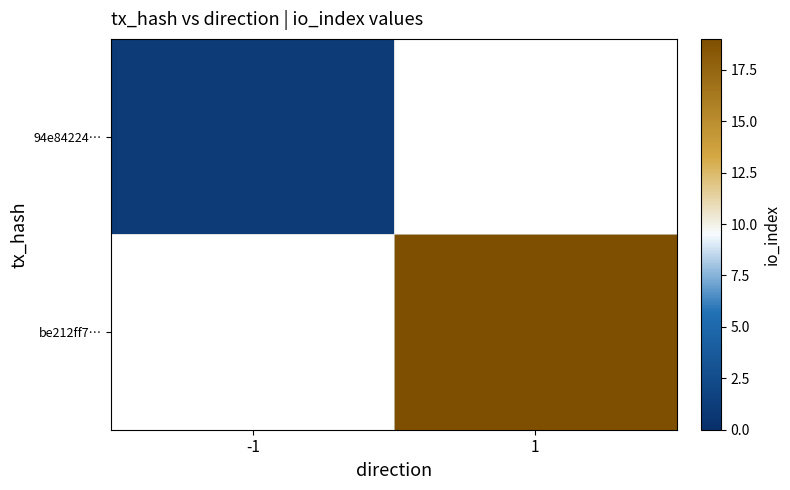

Which label corresponds to the smallest value in the chart?

-1